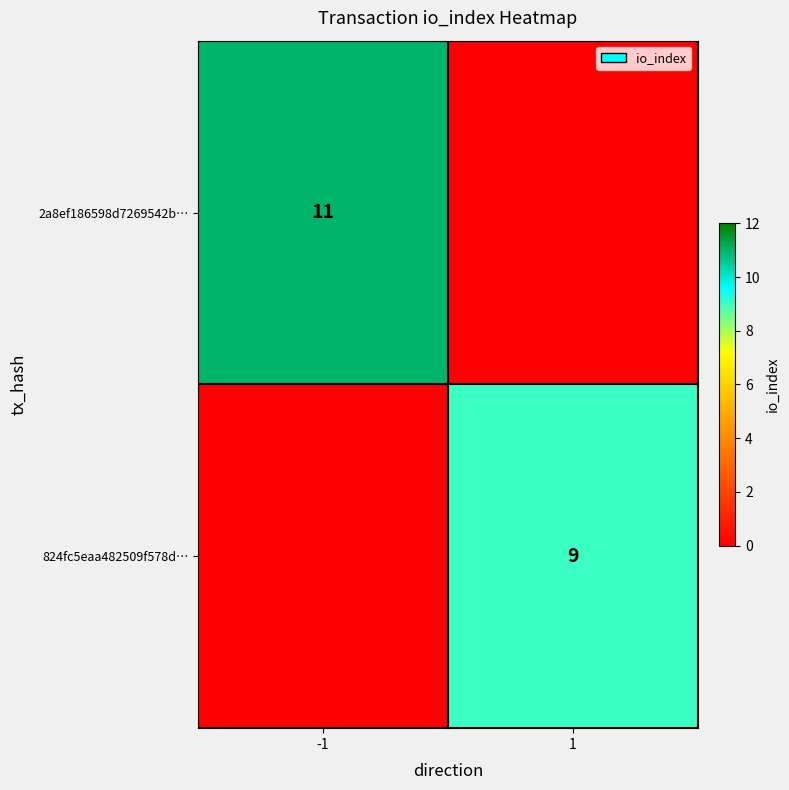

True or false: 2a8ef186598d7269542b… has a value of 11 at -1.

True